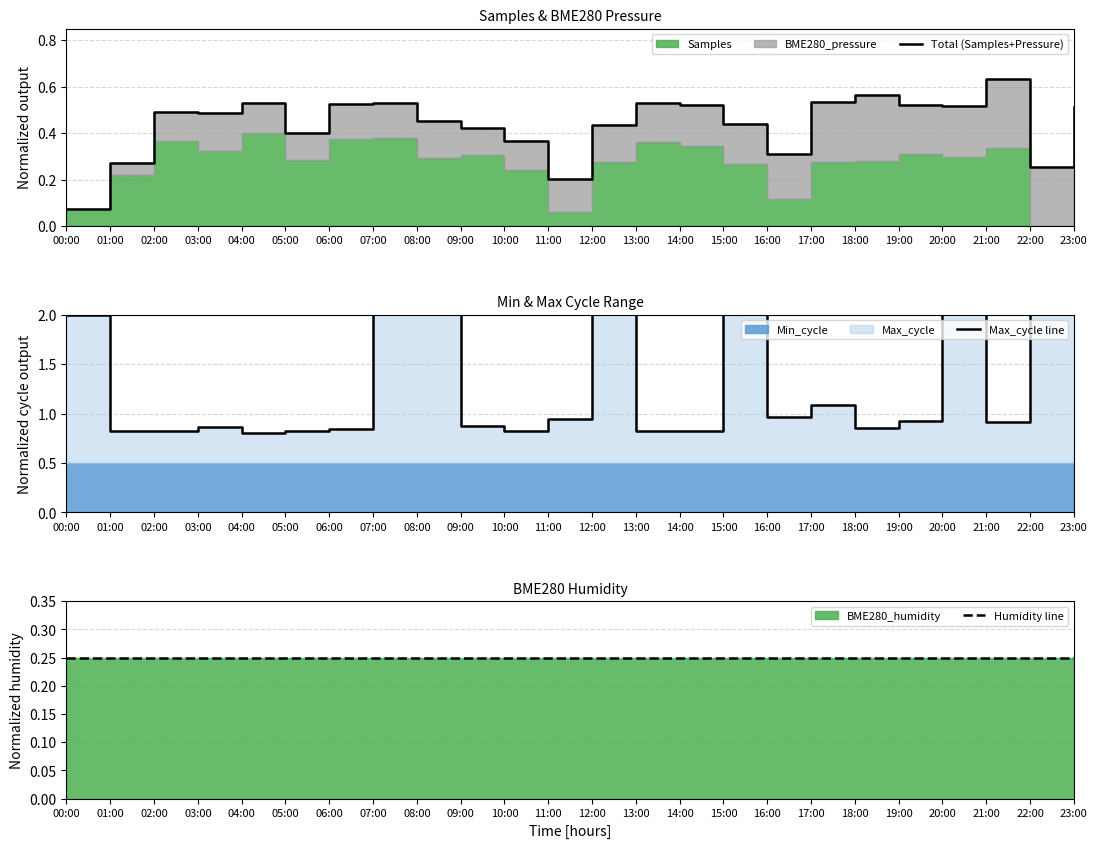

List the series in order of their overall mean, lowest first.

Humidity line, Total (Samples+Pressure), Max_cycle line